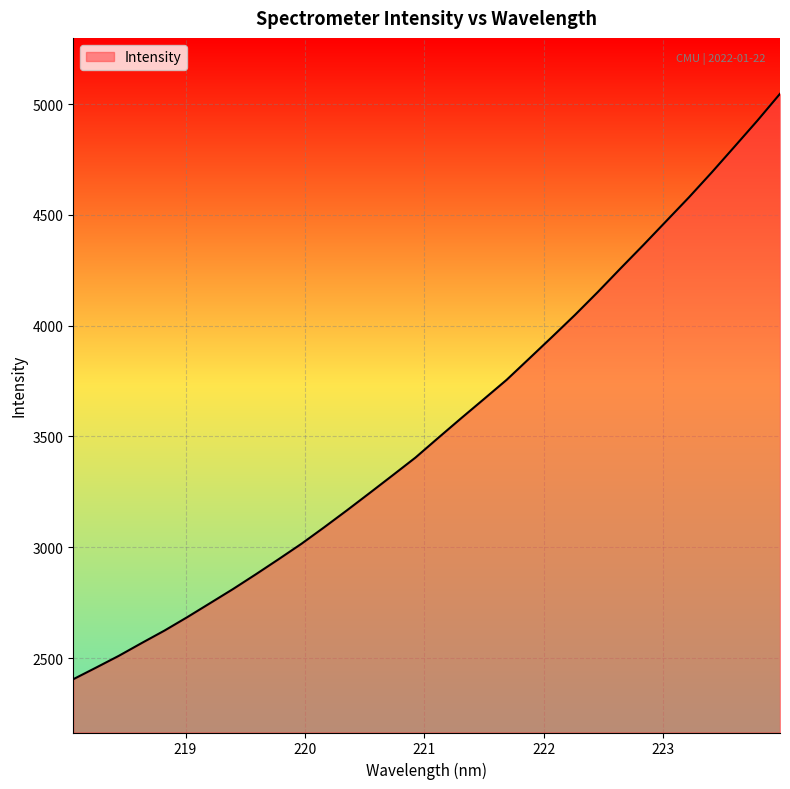

What is the difference between the maximum and minimum values?

2641.7